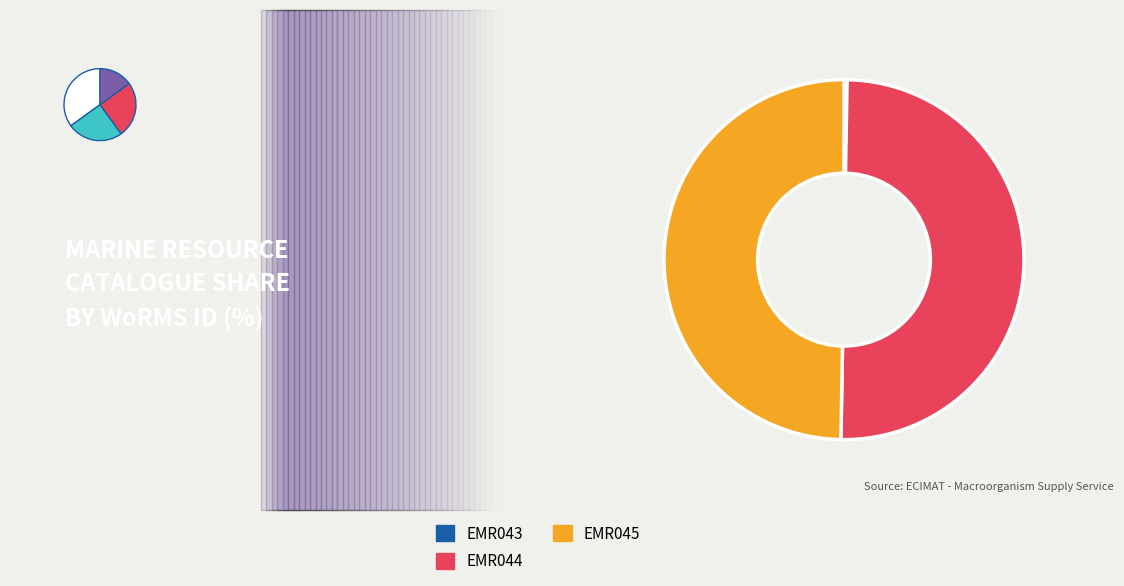

Is there a majority slice in this chart?

No